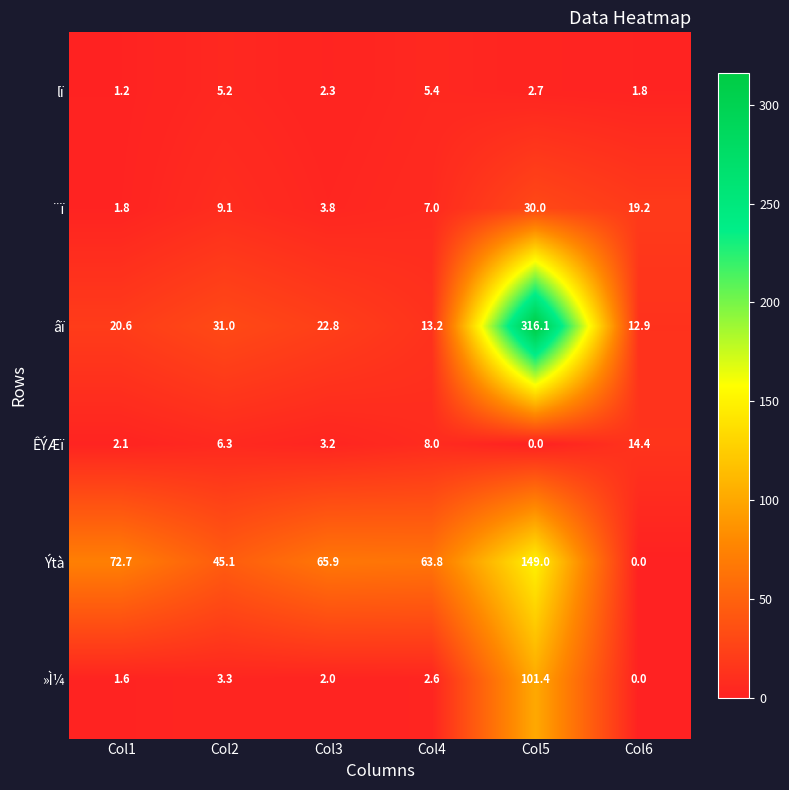

At which category is the sum across all series the highest?

Col5